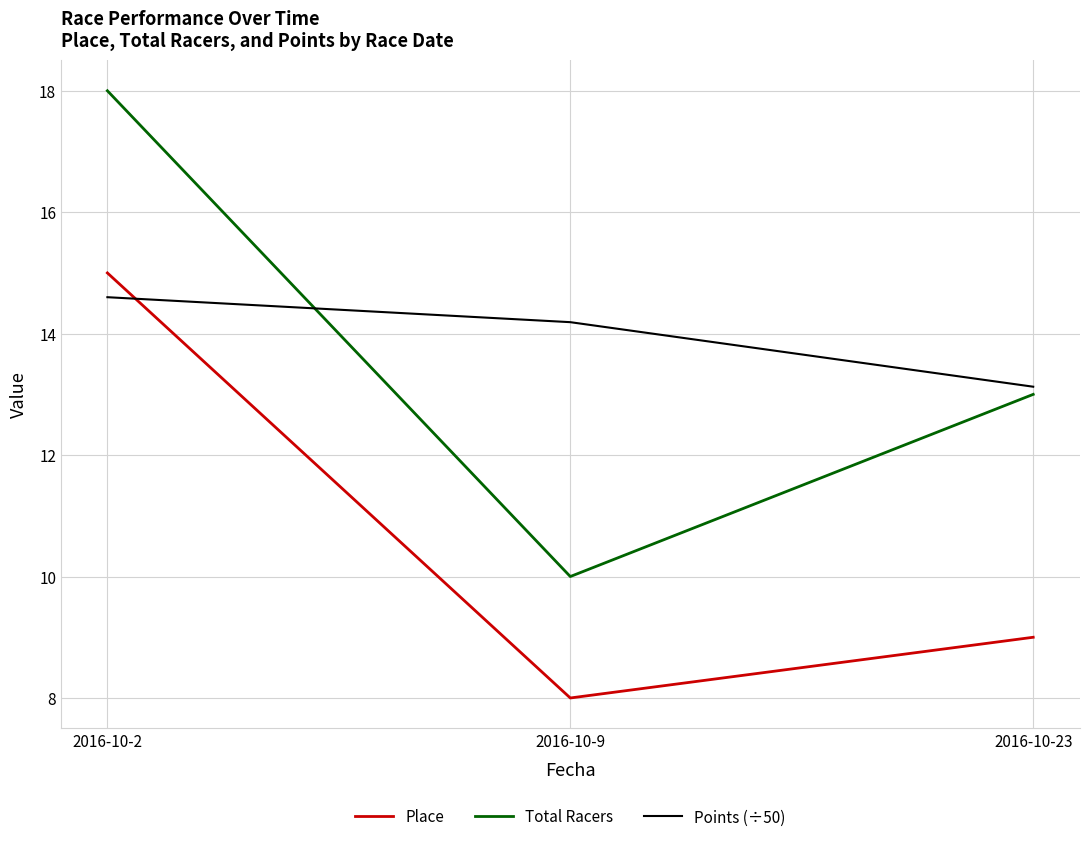

Count the number of categories in the chart.

3